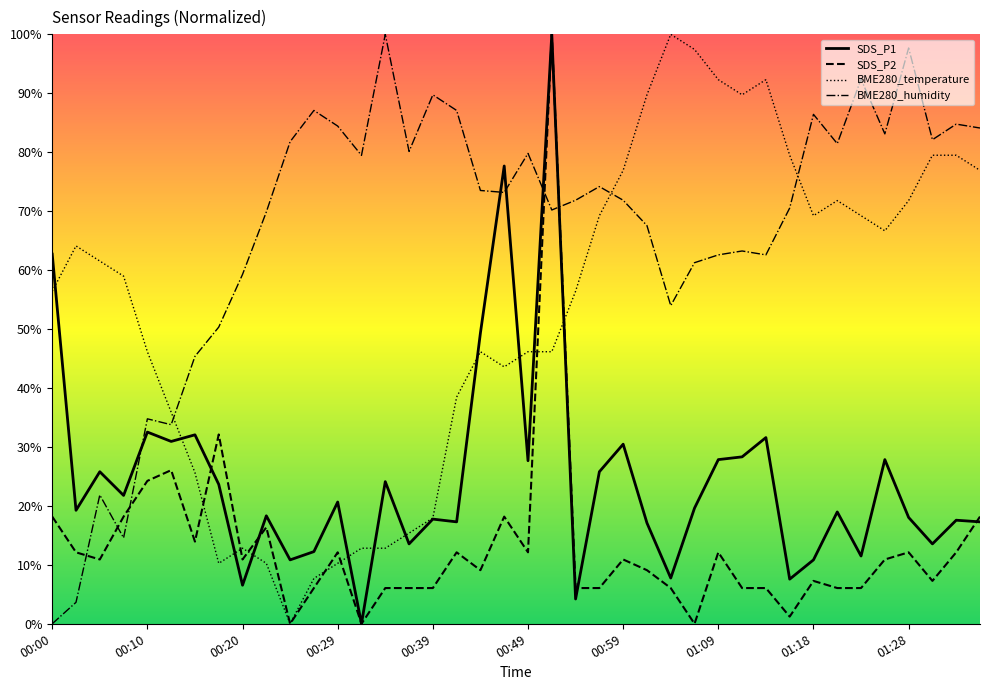

True or false: SDS_P2 has more than 2 points higher than both neighbors.

True